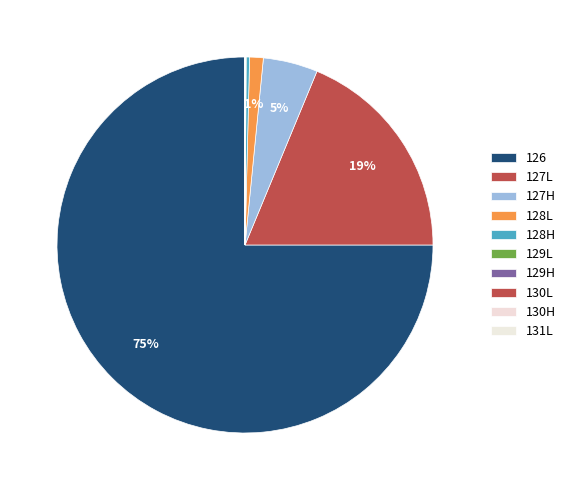

What is the total percentage of 128H and 129H?

0.3%